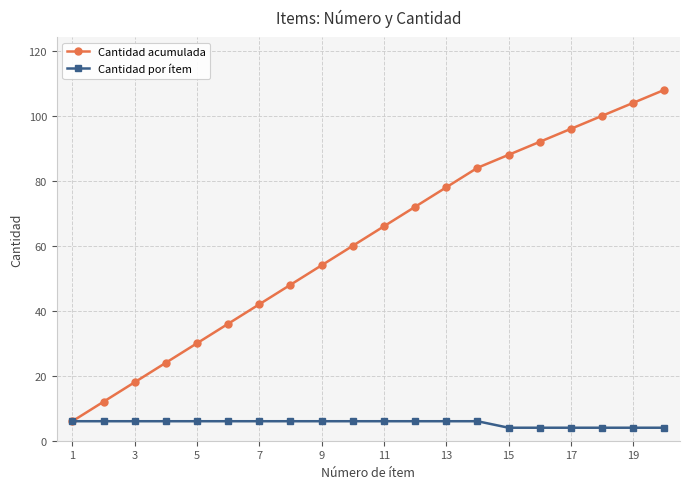

Which series has the largest total across all categories?

Cantidad acumulada